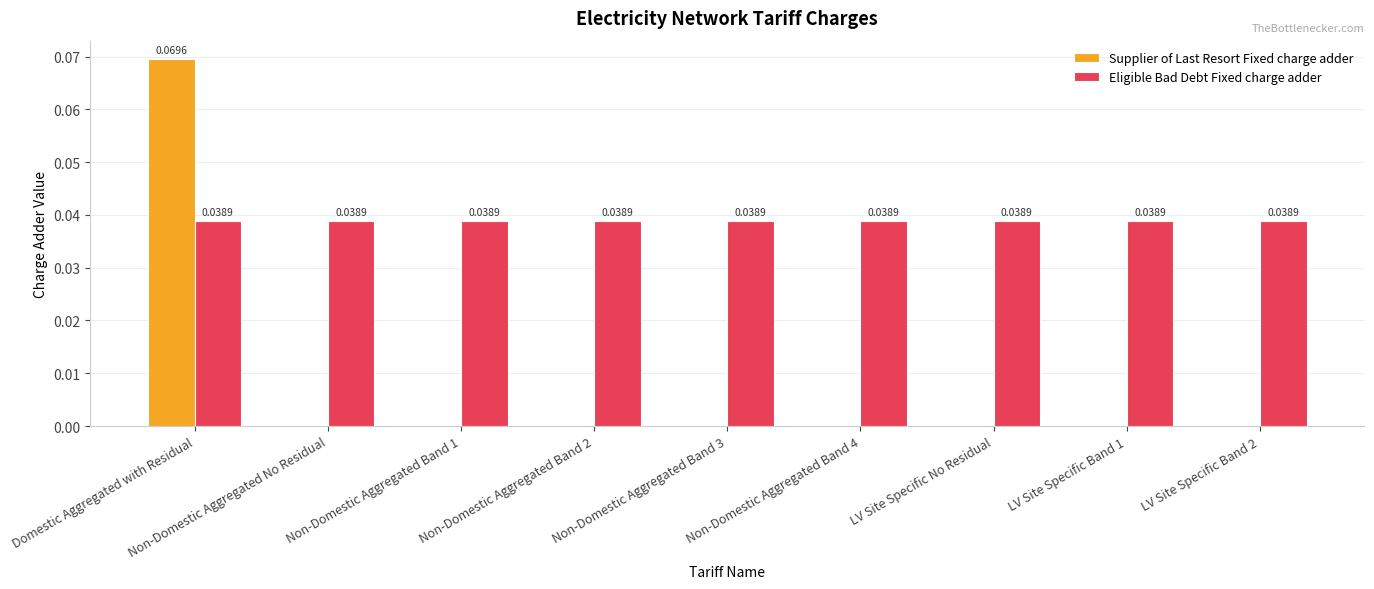

How many groups of bars are there?

9